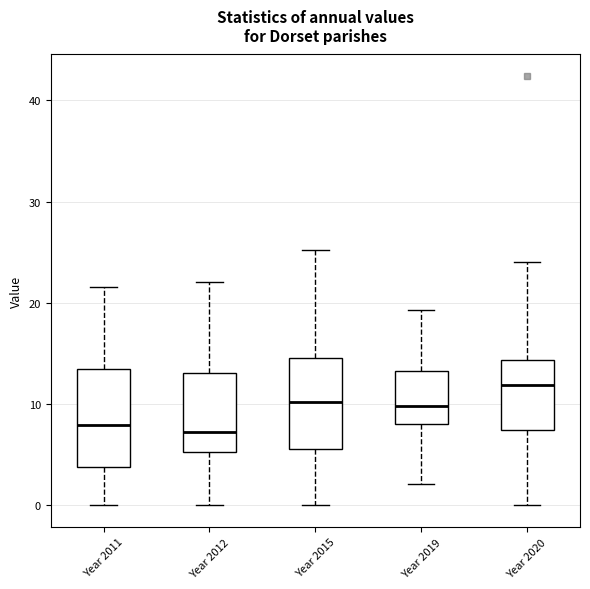

Which box's median line is the highest?

Year 2020